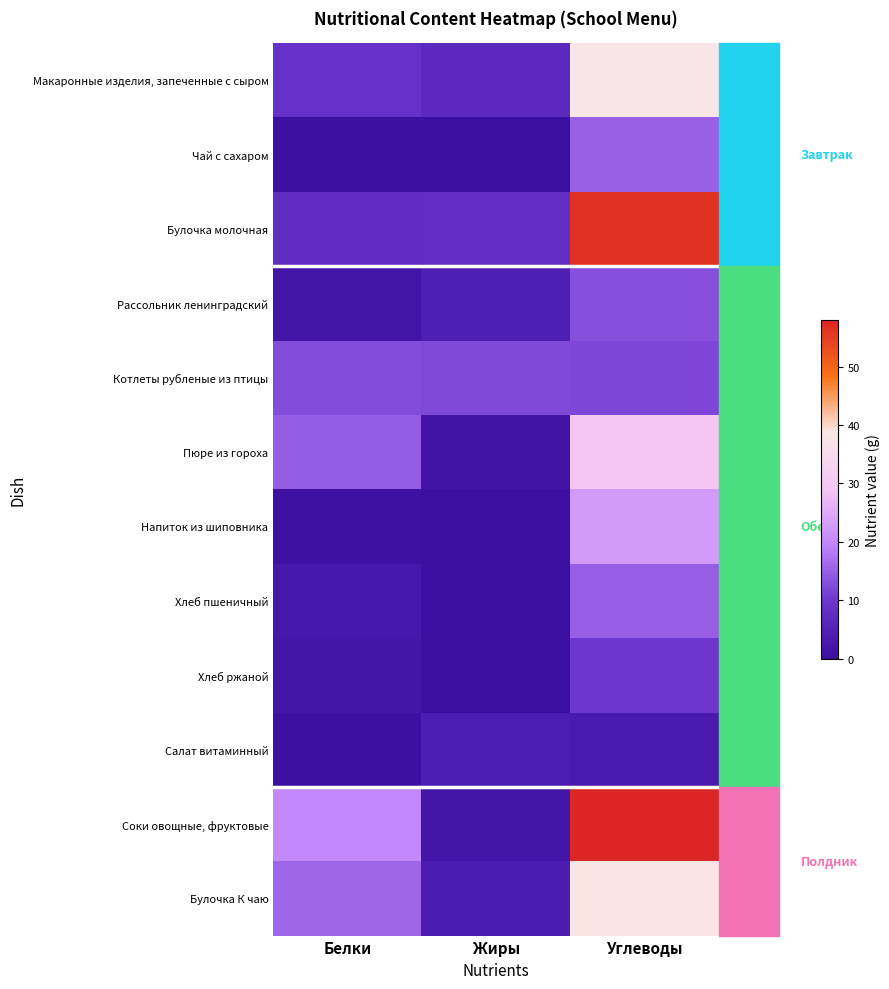

Reading right to left, extract all data points from this chart.

Макаронные изделия, запеченные с сыром: Углеводы=38.0	Жиры=7.0	Белки=9.0
Чай с сахаром: Углеводы=15.0	Жиры=0.0	Белки=0.1
Булочка молочная: Углеводы=56.5	Жиры=8.0	Белки=7.8
Рассольник ленинградский: Углеводы=13.0	Жиры=4.2	Белки=1.6
Котлеты рубленые из птицы: Углеводы=11.8	Жиры=12.2	Белки=12.7
Пюре из гороха: Углеводы=29.1	Жиры=1.4	Белки=14.6
Напиток из шиповника: Углеводы=22.8	Жиры=0.3	Белки=0.7
Хлеб пшеничный: Углеводы=14.8	Жиры=0.2	Белки=2.3
Хлеб ржаной: Углеводы=10.0	Жиры=0.4	Белки=2.0
Салат витаминный: Углеводы=3.2	Жиры=3.7	Белки=0.5
Соки овощные, фруктовые: Углеводы=58.0	Жиры=2.0	Белки=20.0
Булочка К чаю: Углеводы=38.9	Жиры=3.5	Белки=15.7